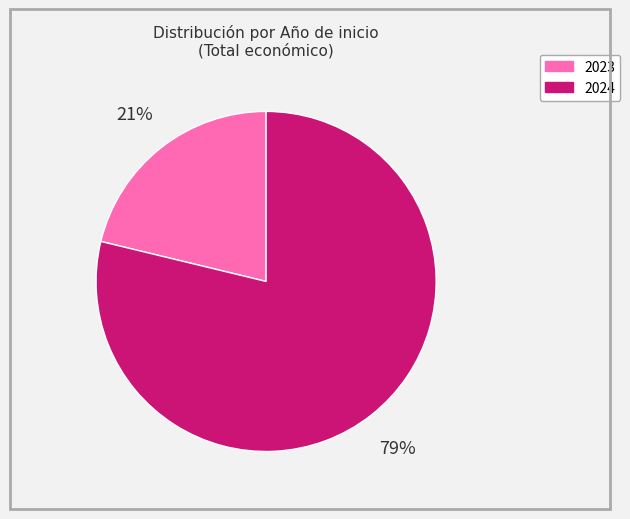

Is there a majority slice in this chart?

Yes